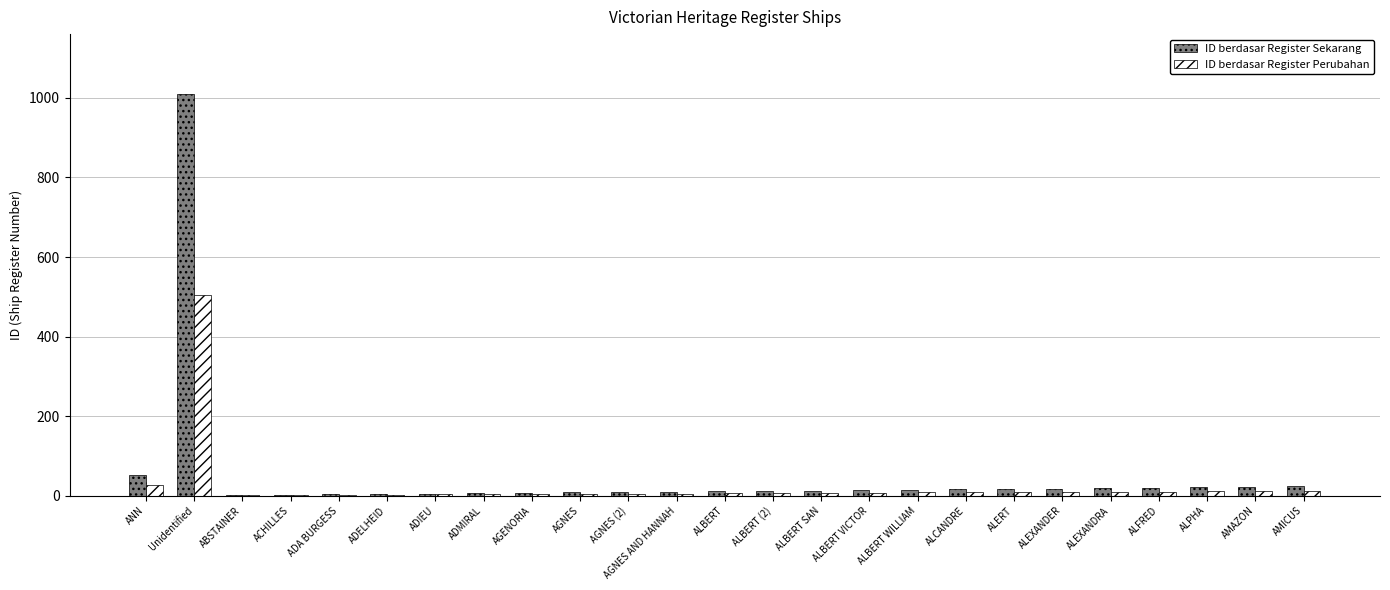

The value of ID berdasar Register Sekarang at ALPHA is 22. True or false?

True